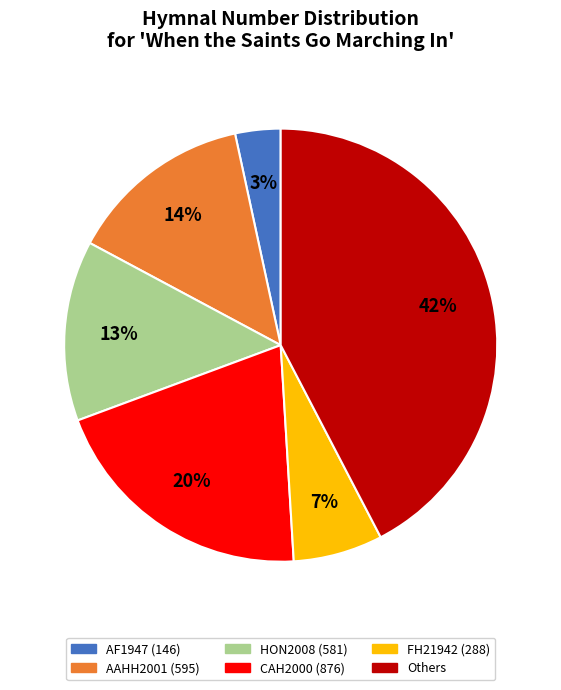

To the nearest percent, what portion does FH21942 (288) represent?

7%